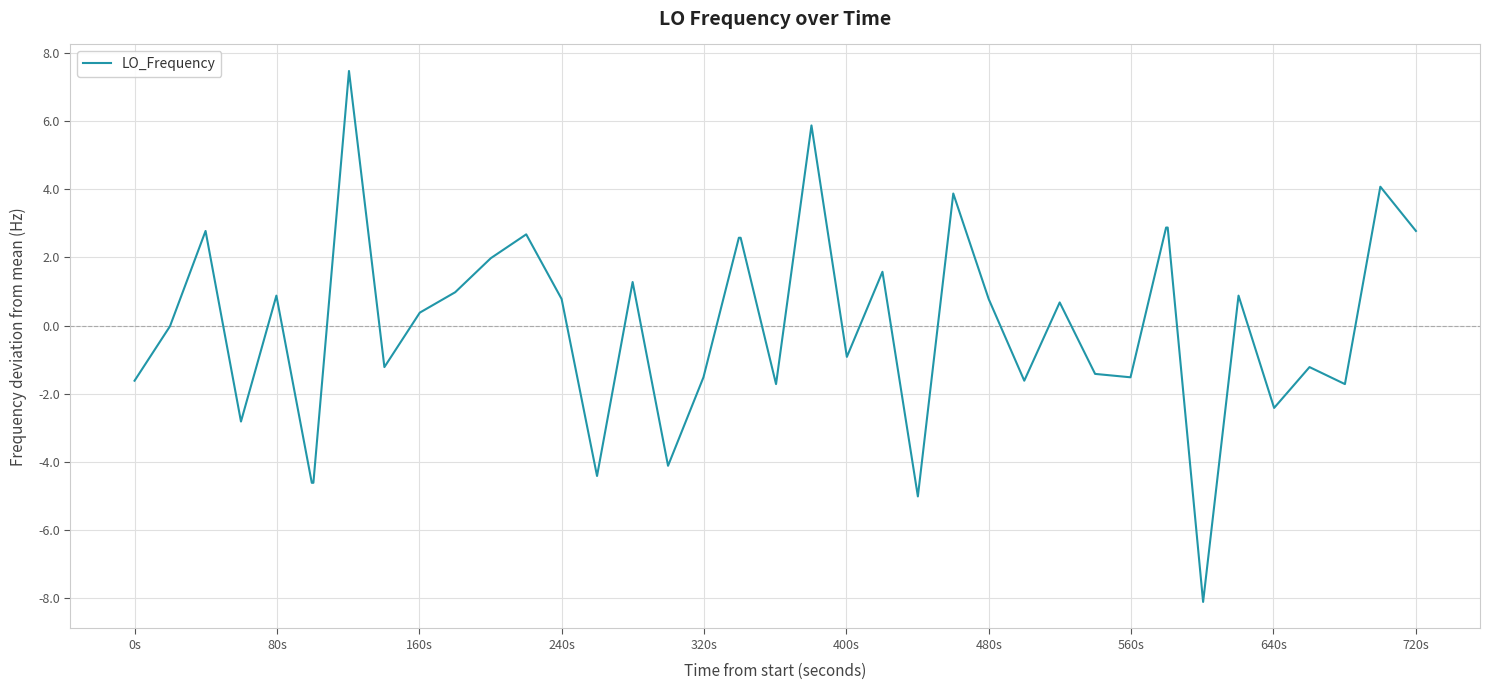

What is the minimum value shown in the chart?

-8.1